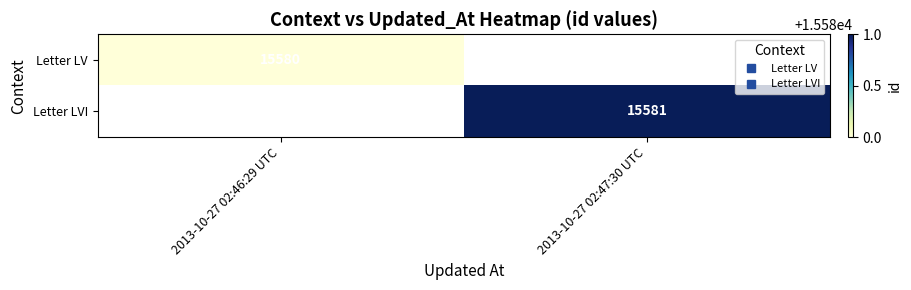

Which has a higher value, 2013-10-27 02:47:30 UTC or 2013-10-27 02:46:29 UTC?

2013-10-27 02:46:29 UTC